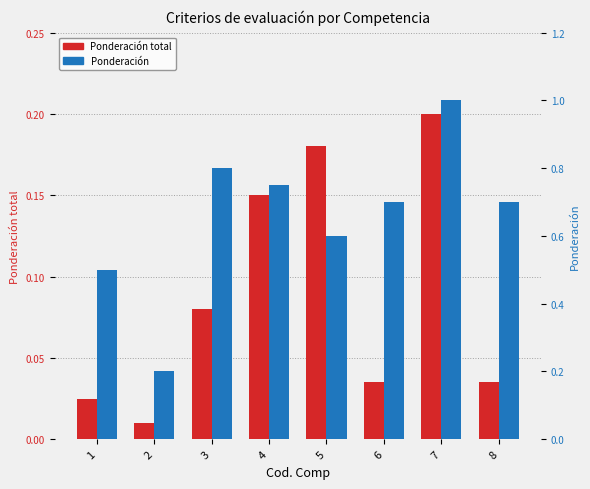

Rank the series by their maximum value, from lowest to highest.

Ponderación total, Ponderación